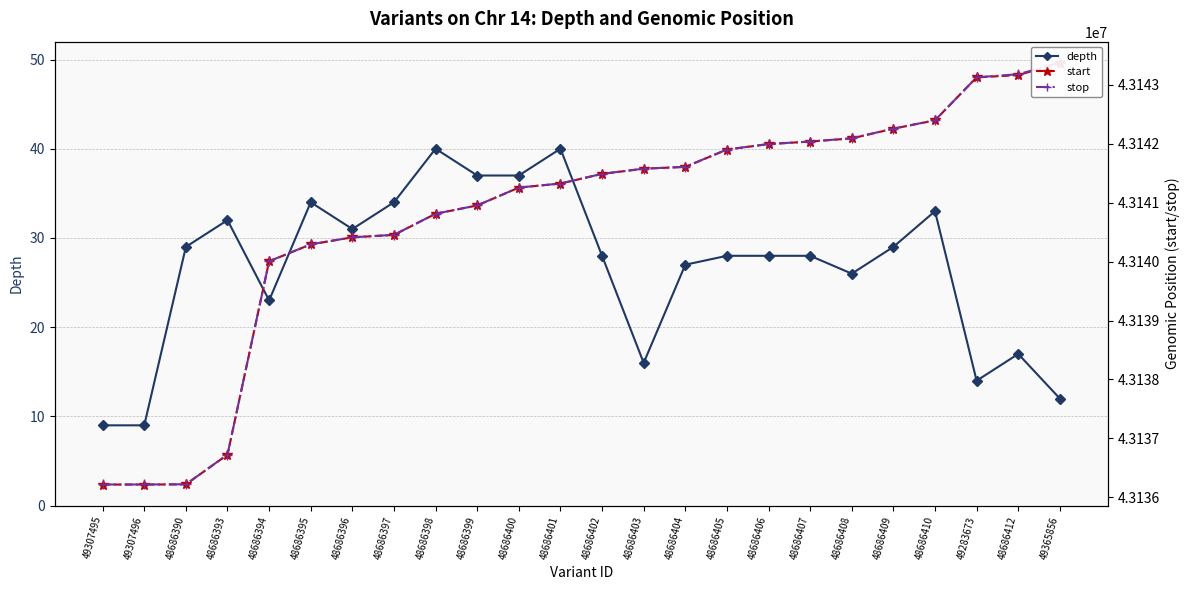

What is the sum of the depth values at 48686403 and 49365856?

28